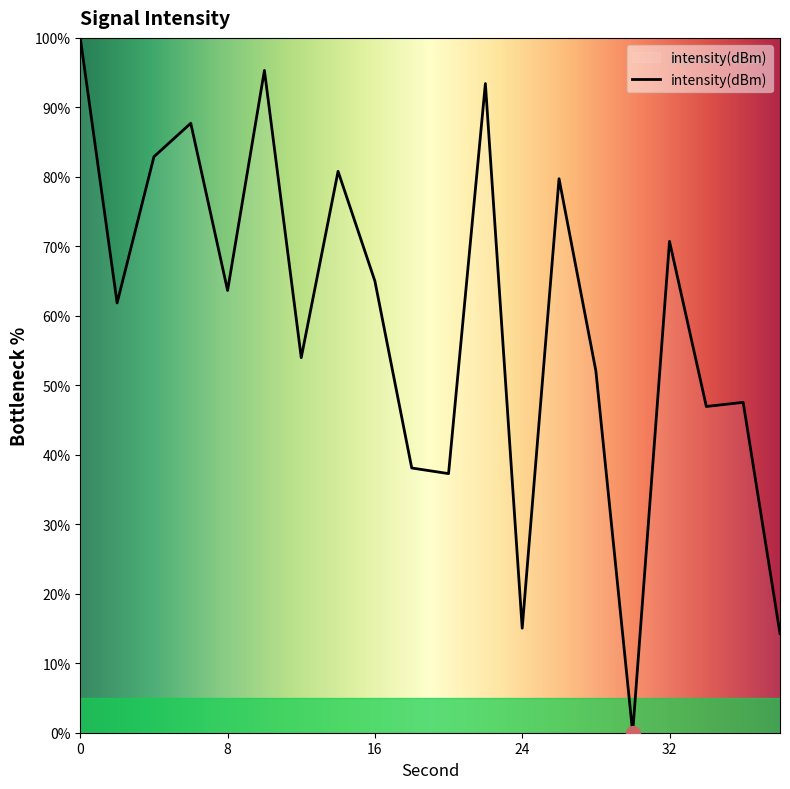

What is the difference between the maximum and minimum values?

100.0